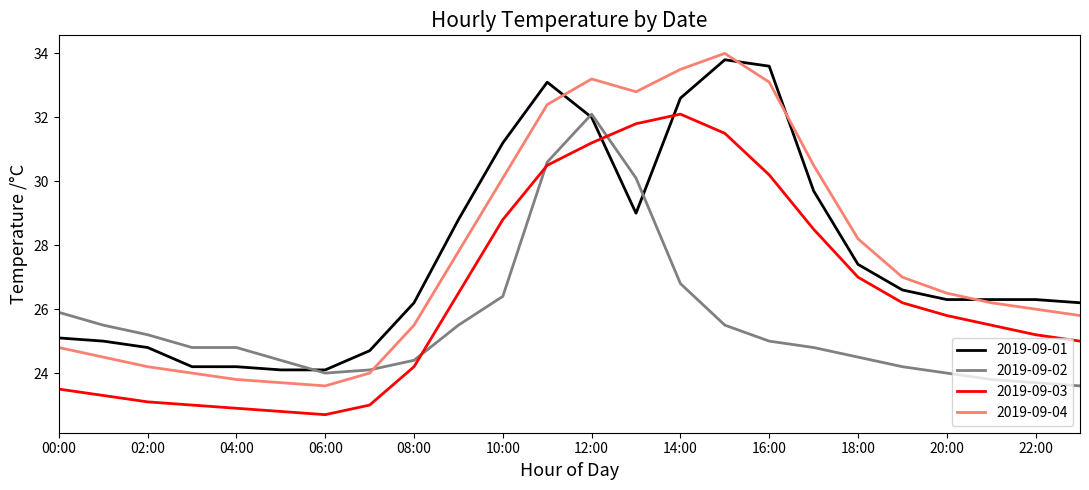

What are all the series names shown in the legend?

2019-09-01, 2019-09-02, 2019-09-03, 2019-09-04